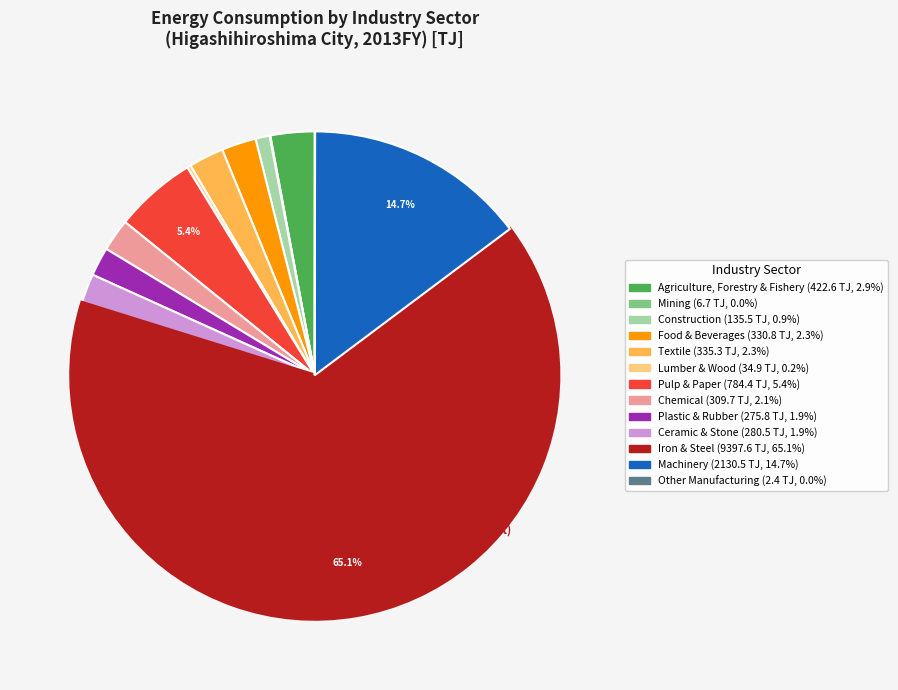

Is Machinery the majority of the pie?

No